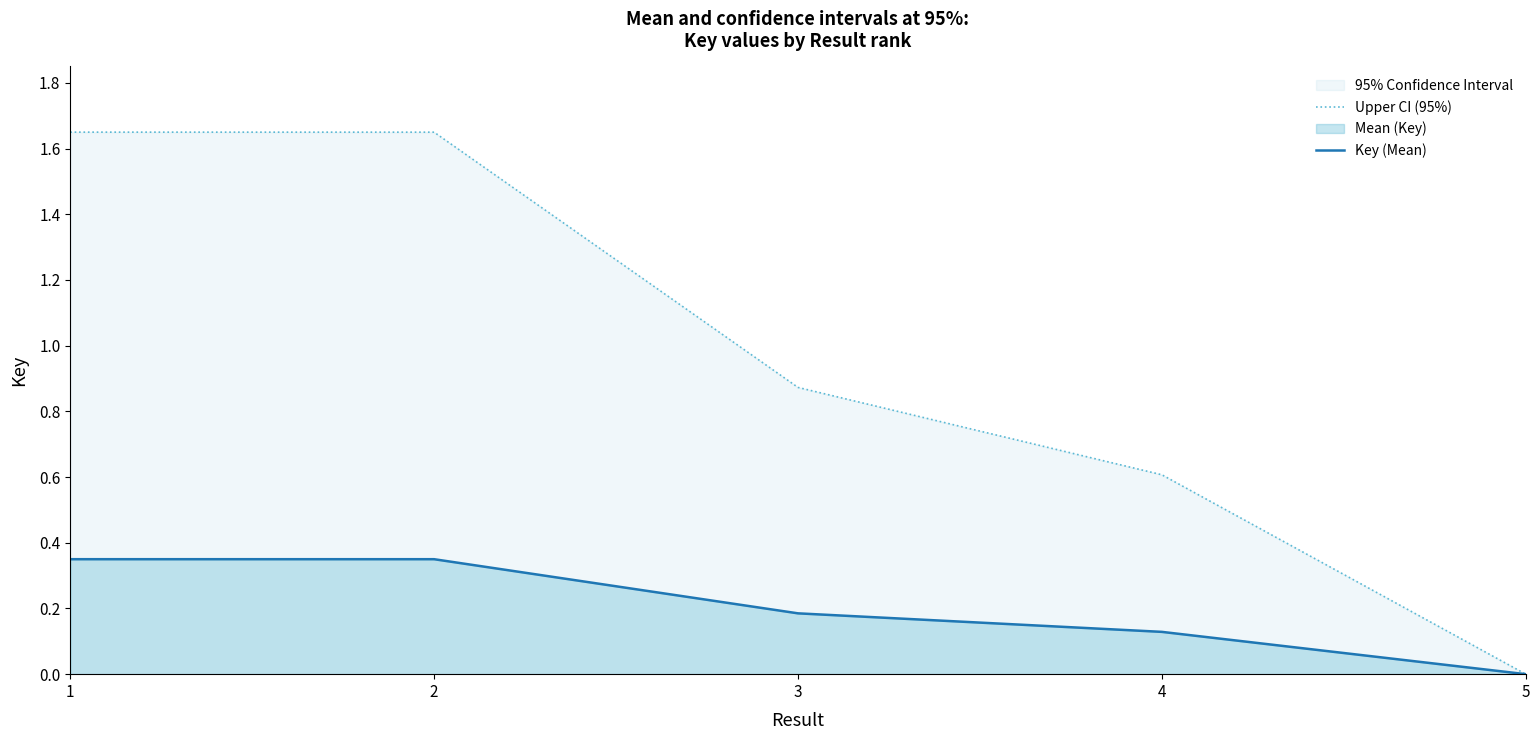

Which series changed the most between 3 and 5?

Upper CI (95%)